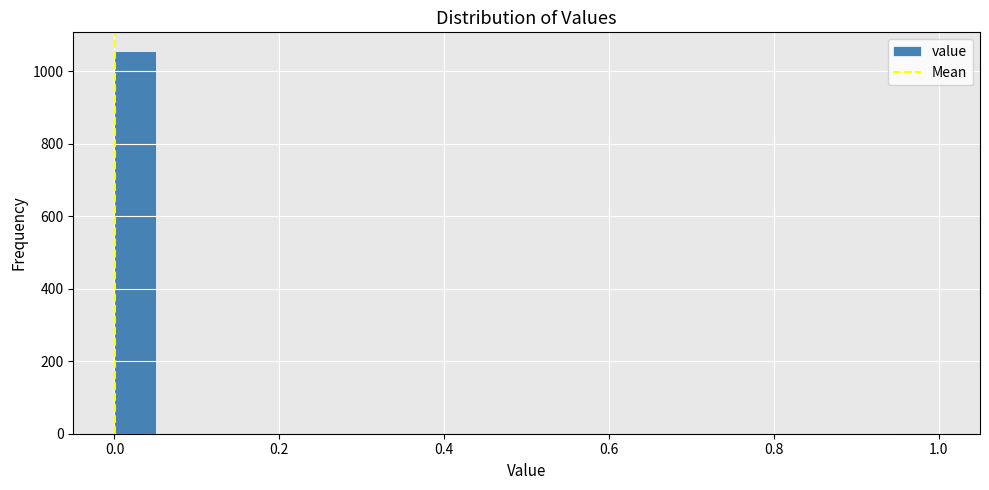

Read against the x-axis, roughly where is the centre of the tallest bar?

0.02